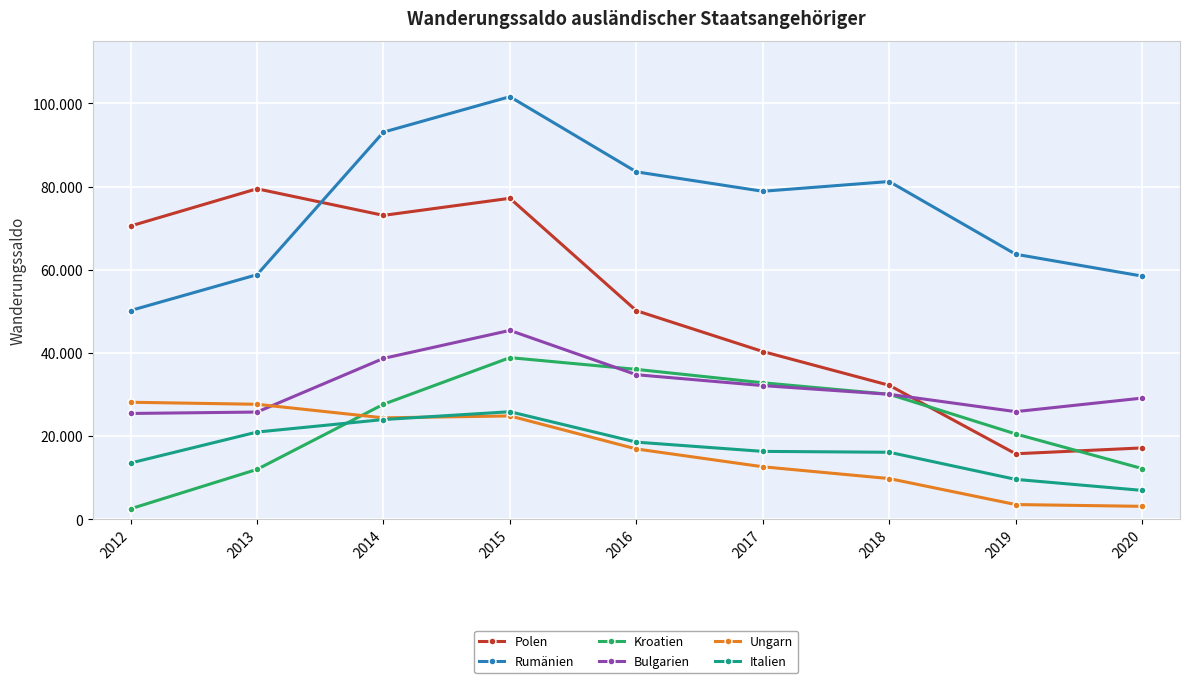

After their last crossing, which series has the higher values: Ungarn or Italien?

Italien